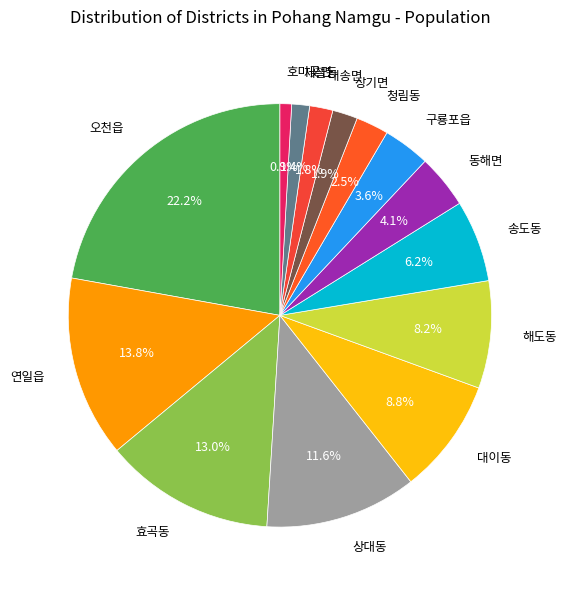

What is the largest slice in the pie chart?

오천읍